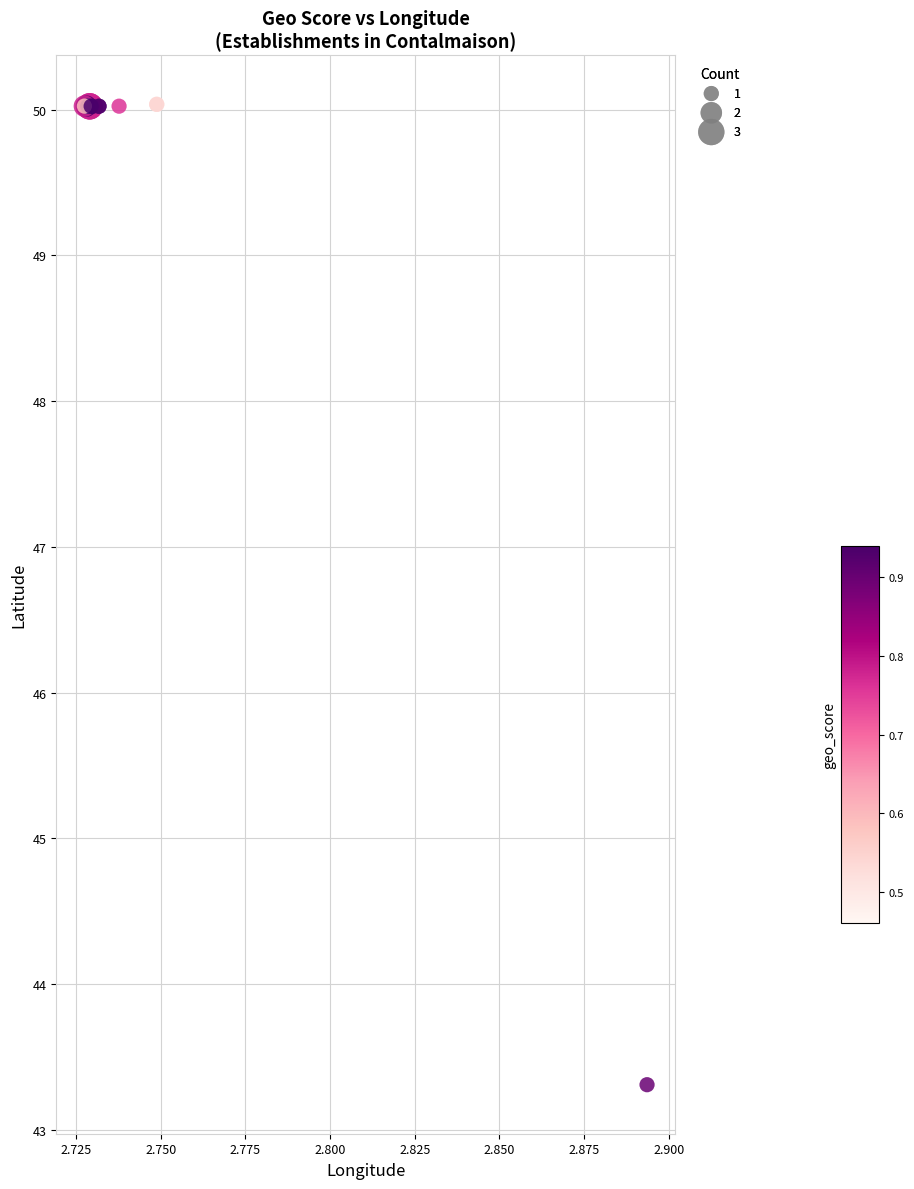

What Y value in the scatter plot is closest to 46?

43.3